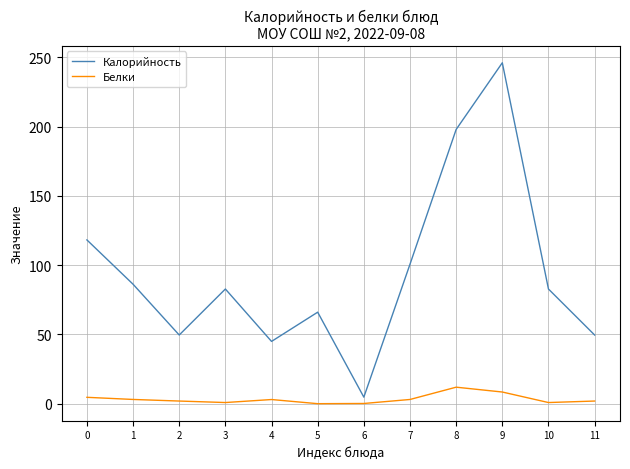

What is the smallest value displayed?

0.1